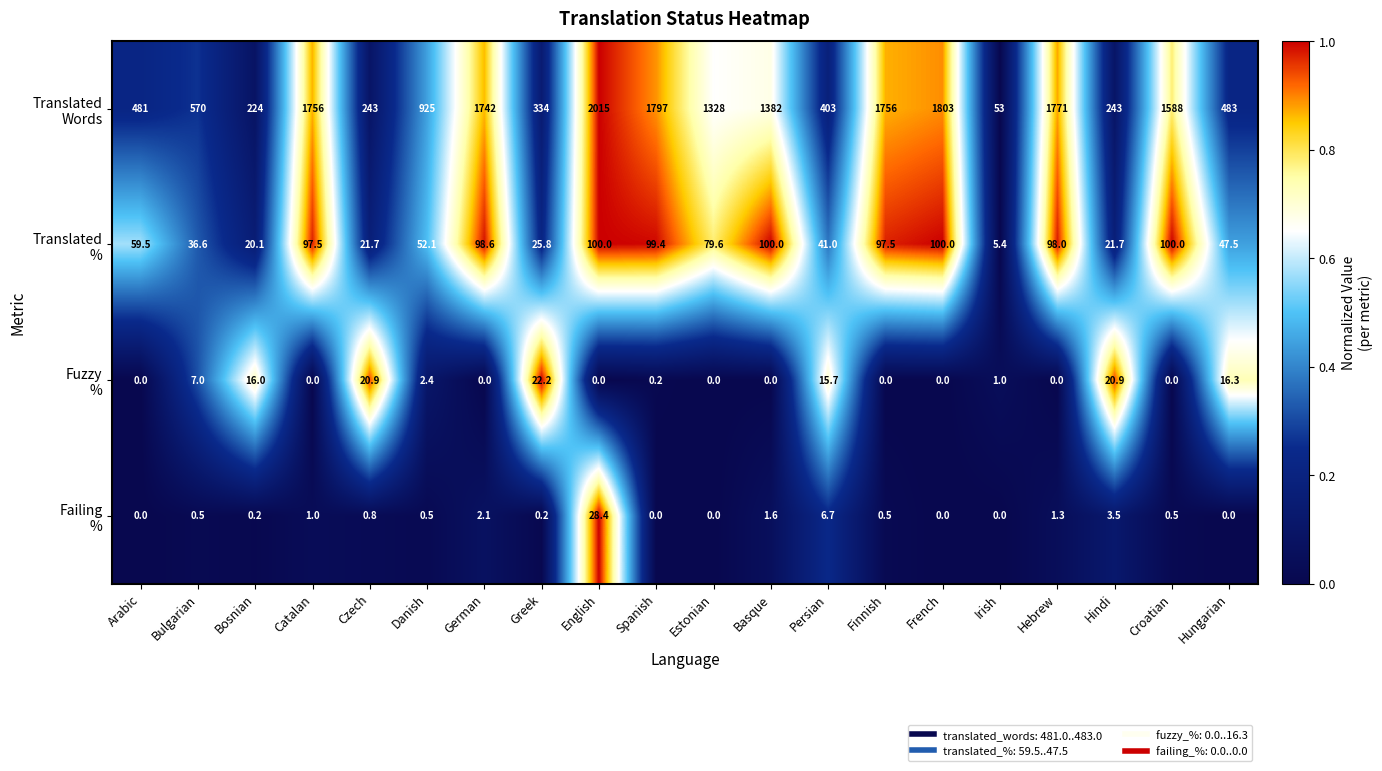

What is the total value across all series at Danish?

980.0